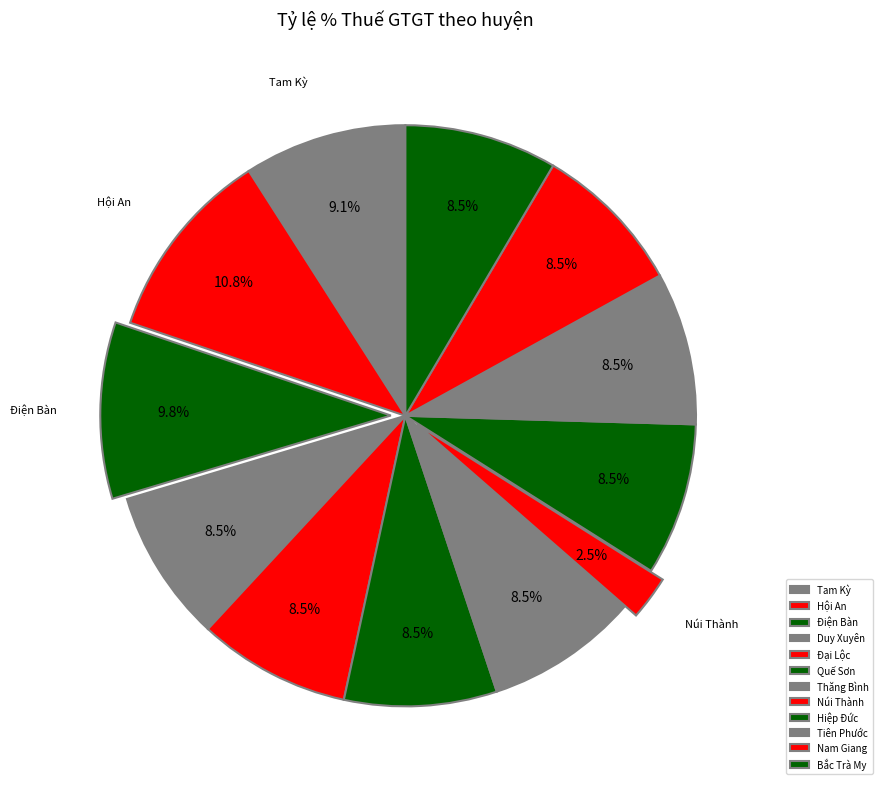

Is it true that Bắc Trà My is 15% of the pie?

False